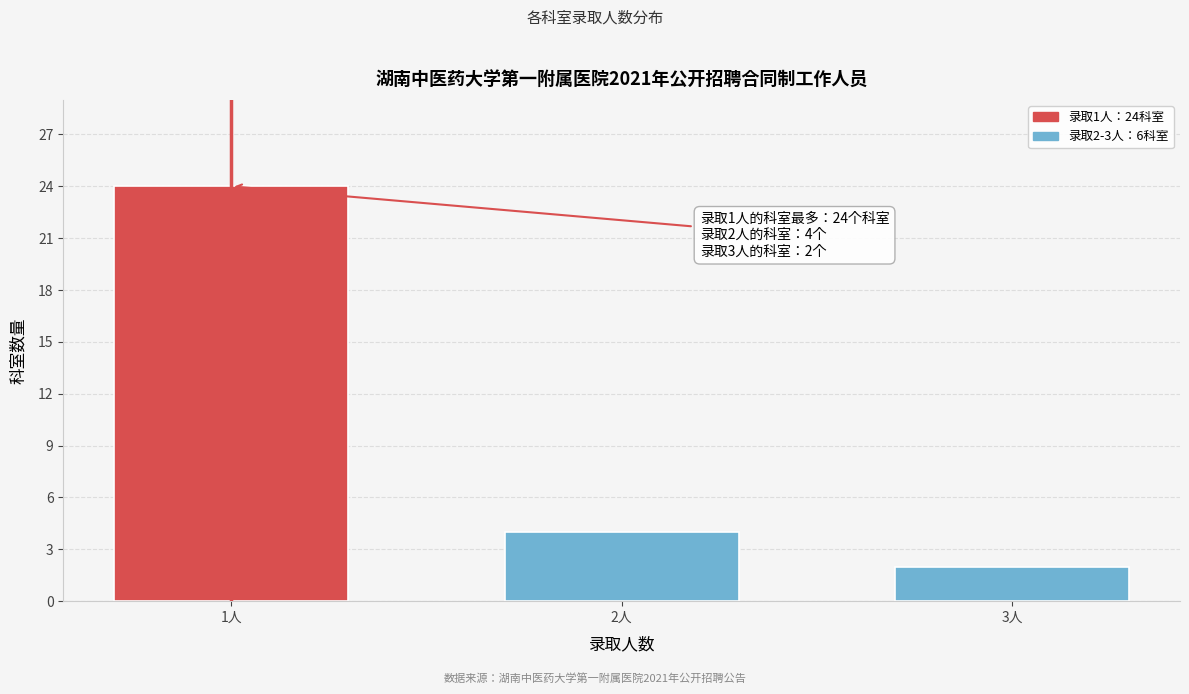

Reading left to right, list all the values displayed in this chart.

1人=24	2人=4	3人=2